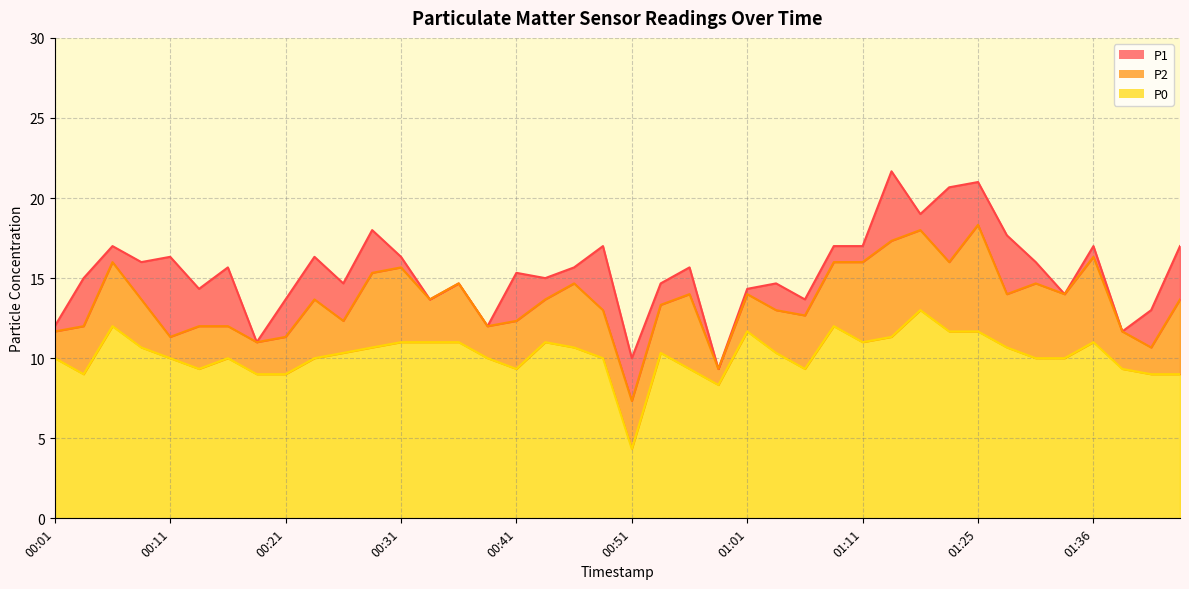

How many categories are shown in the chart?

40